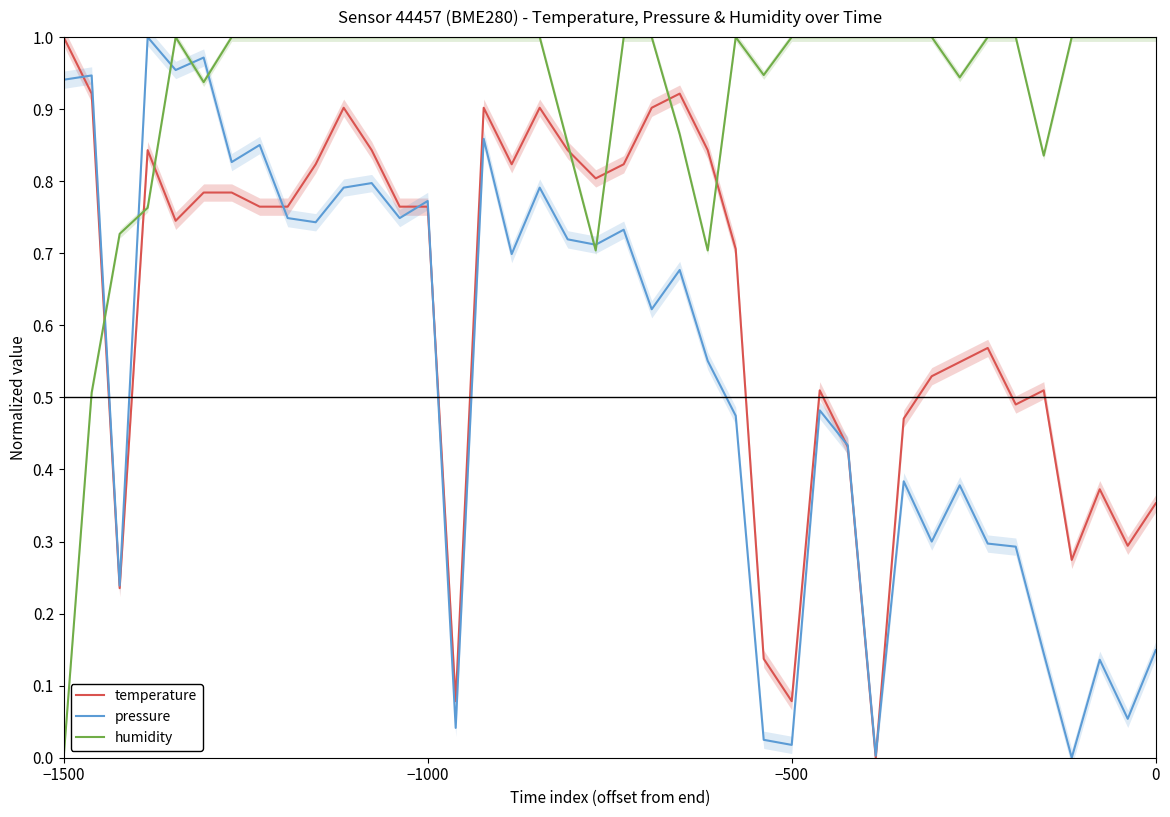

What is the average value of the humidity series?

0.9